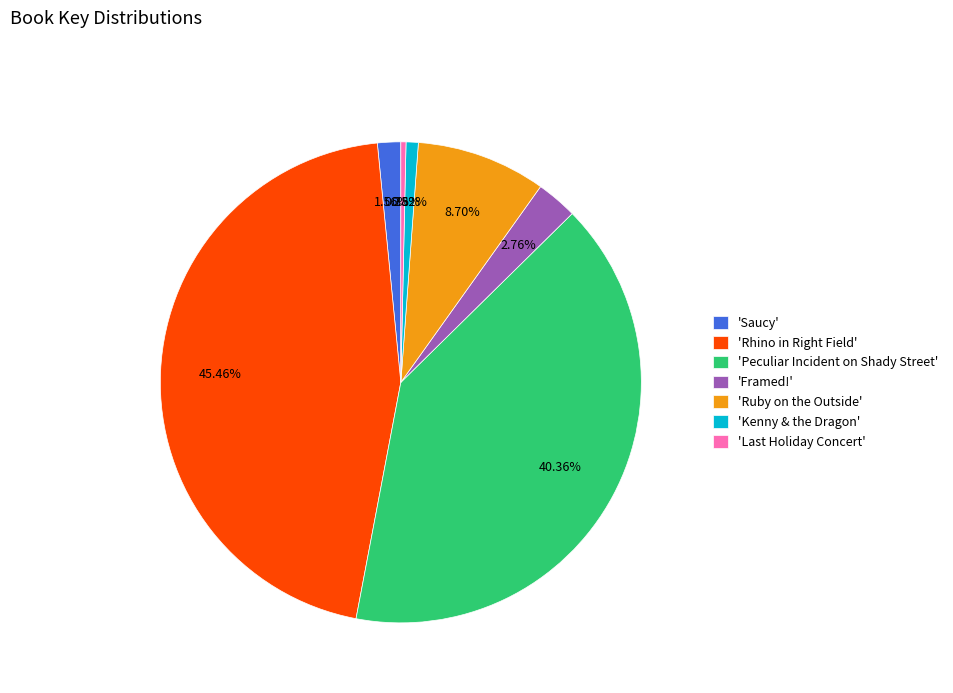

How many slices are in this pie chart?

7